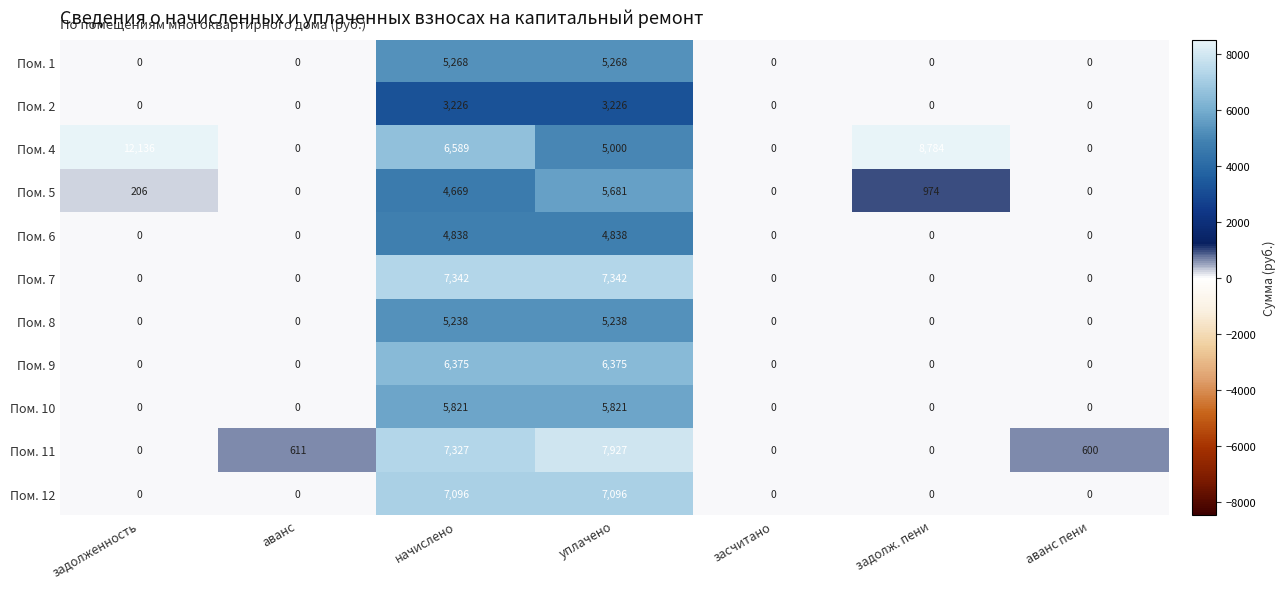

Rank the series by their maximum value, from highest to lowest.

Пом. 4, Пом. 11, Пом. 7, Пом. 12, Пом. 9, Пом. 10, Пом. 5, Пом. 1, Пом. 8, Пом. 6, Пом. 2